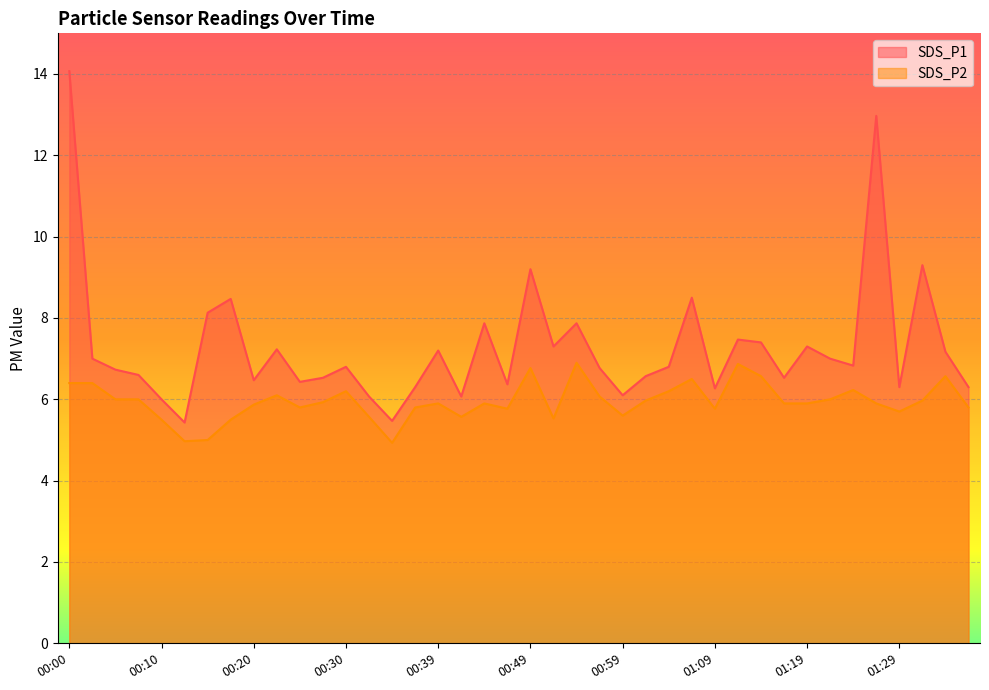

Which series has the widest spread of values?

SDS_P1